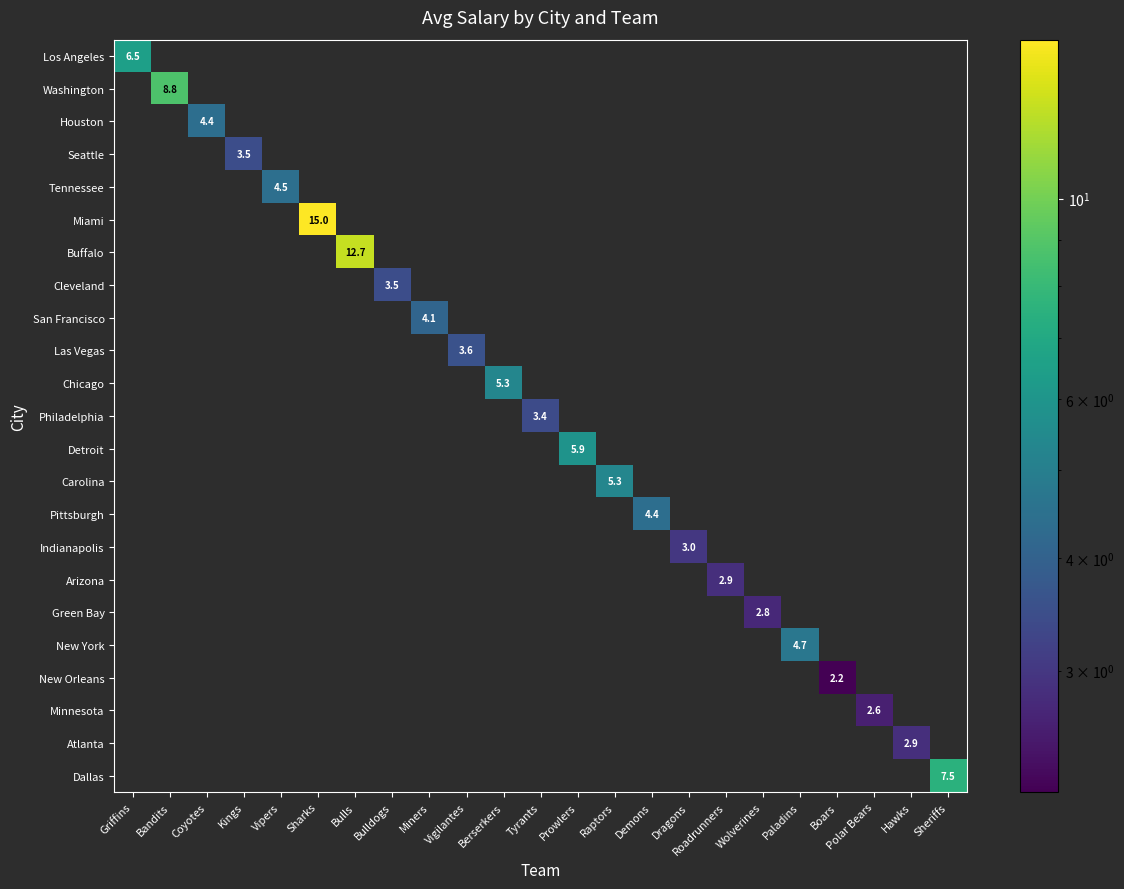

How many categories are shown in the chart?

23